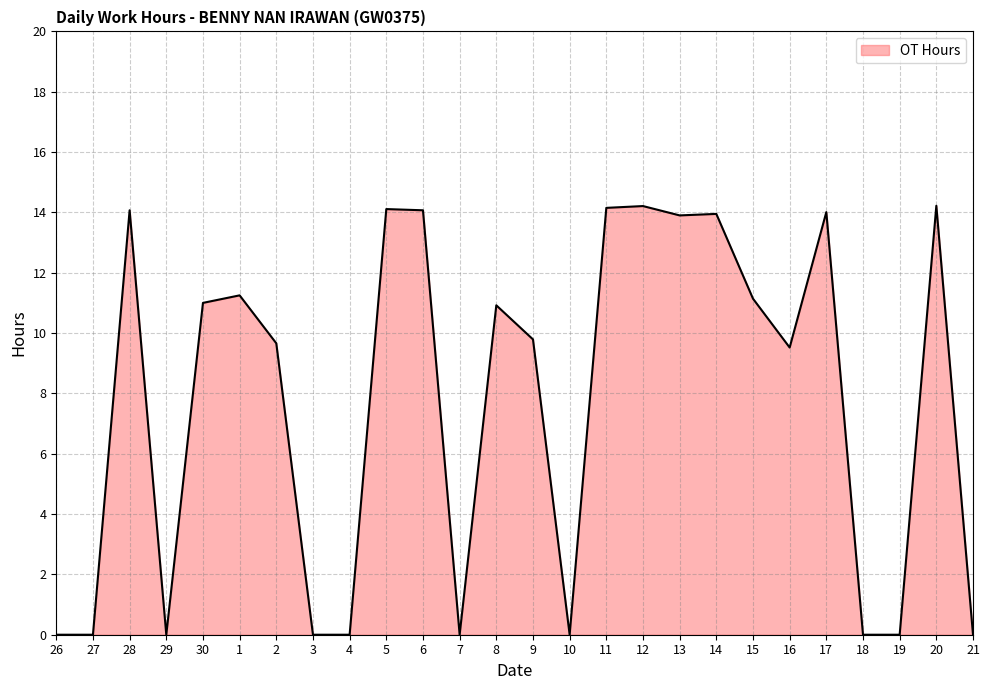

What is the ratio of the value at 13 to the value at 9?

1.4